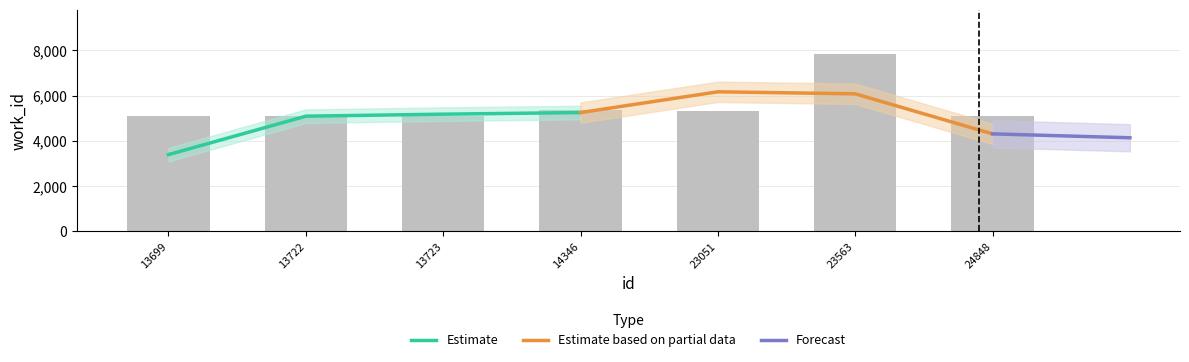

What is the sum of the values at 13723 and 13699?

10176